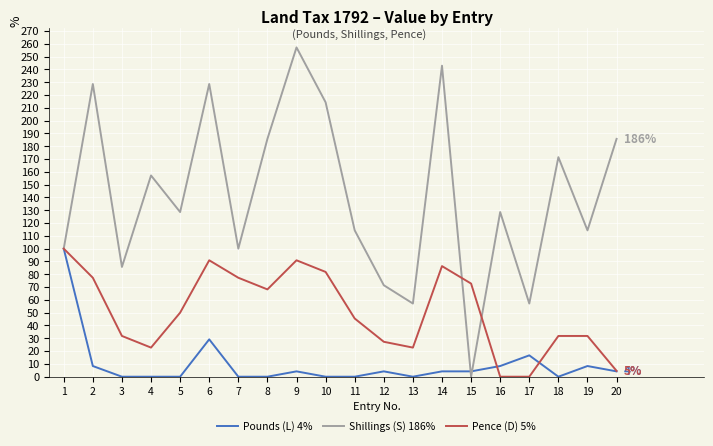

What is the total value across all series at 15?

76.9